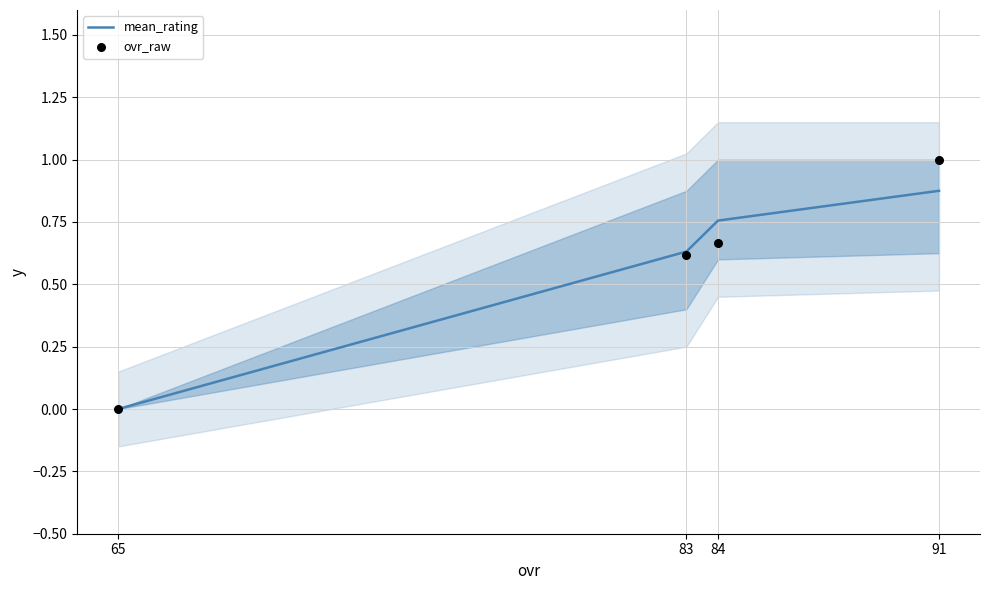

What are all the series names shown in the legend?

mean_rating, ovr_raw